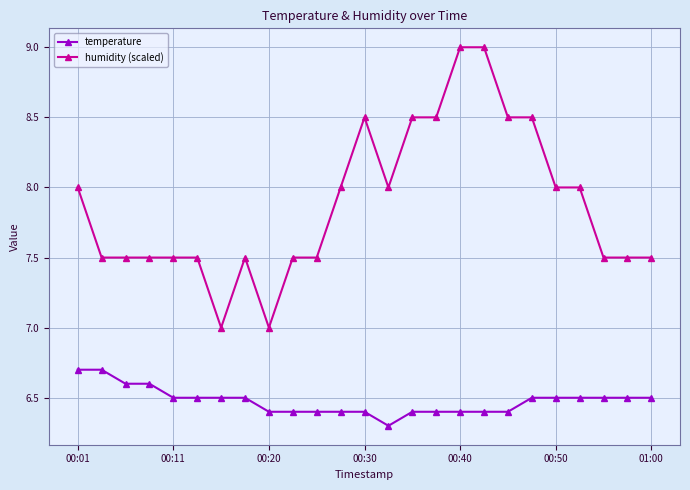

What is the average value of the temperature series?

6.5